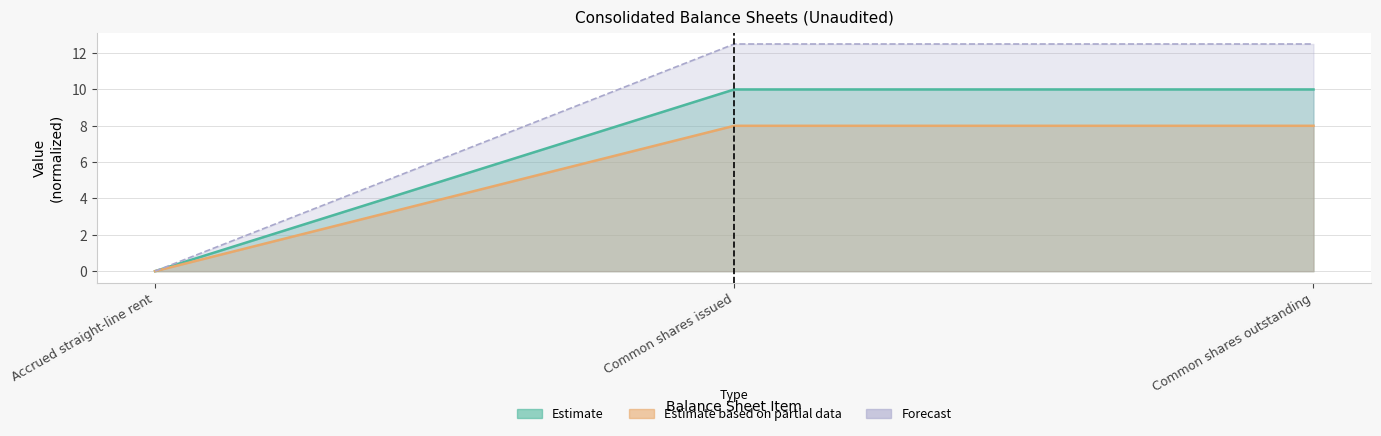

Rank the series by their maximum value, from highest to lowest.

Dec. 31, 2022, Mar. 31, 2023